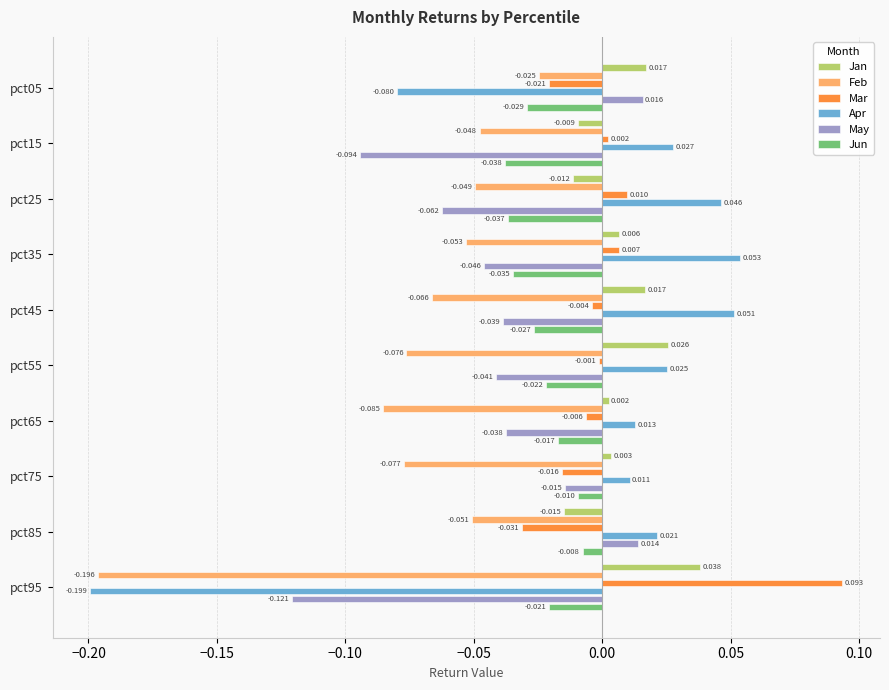

List the series in order of their peak value, lowest first.

Feb, Jun, May, Jan, Apr, Mar